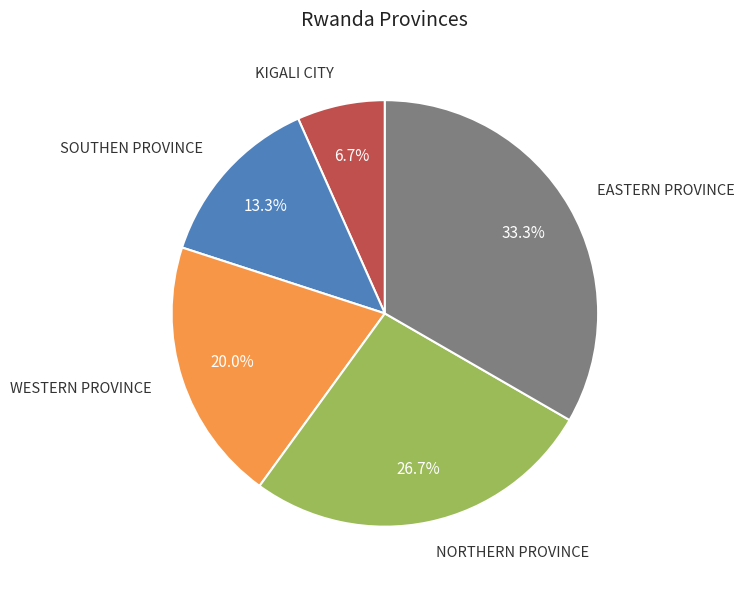

How many segments does this pie chart have?

5